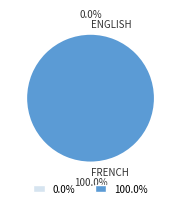

Combined, do French and English account for over 50%?

Yes